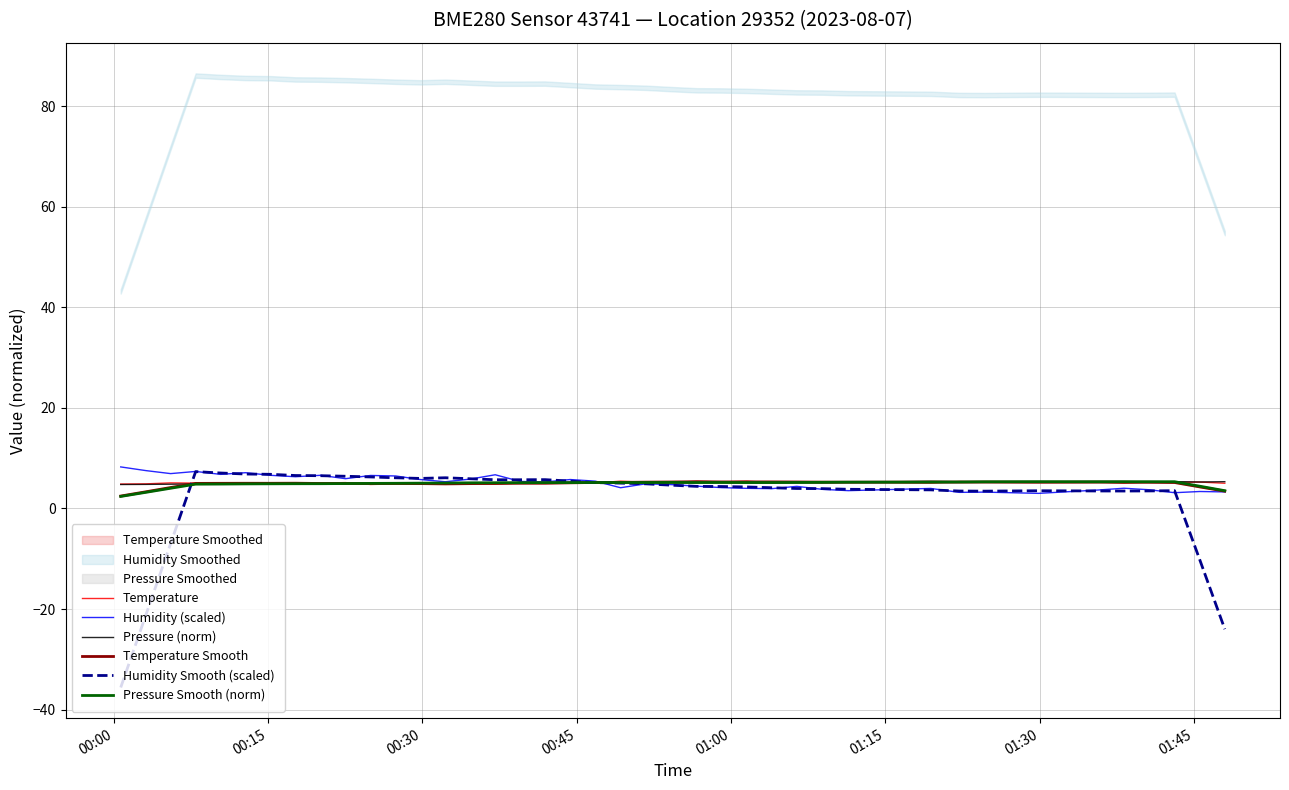

How many data points in Pressure (norm) are less than 5?

11